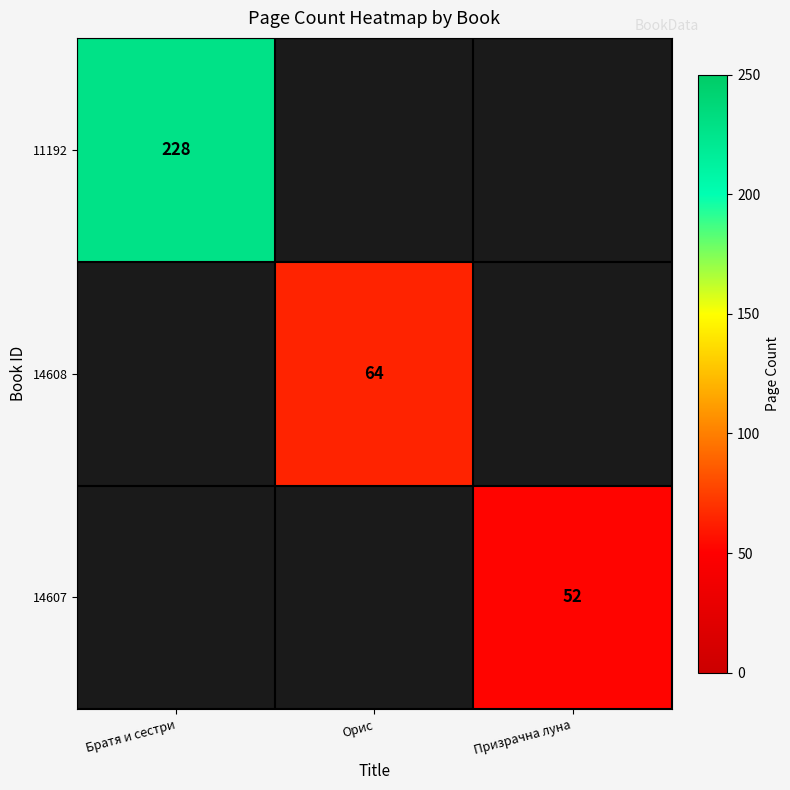

Is it true that 14607 equals 52 at Призрачна луна?

True